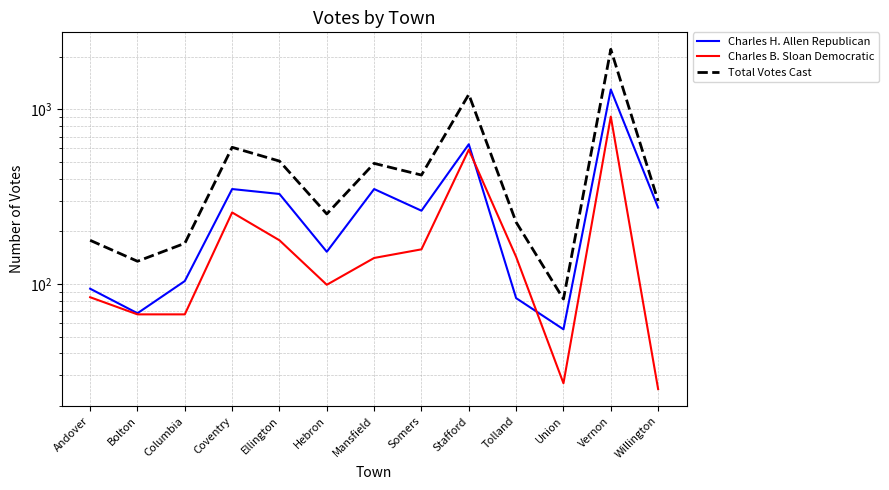

In Charles H. Allen Republican, how many points are higher than both neighbors (excluding endpoints)?

4